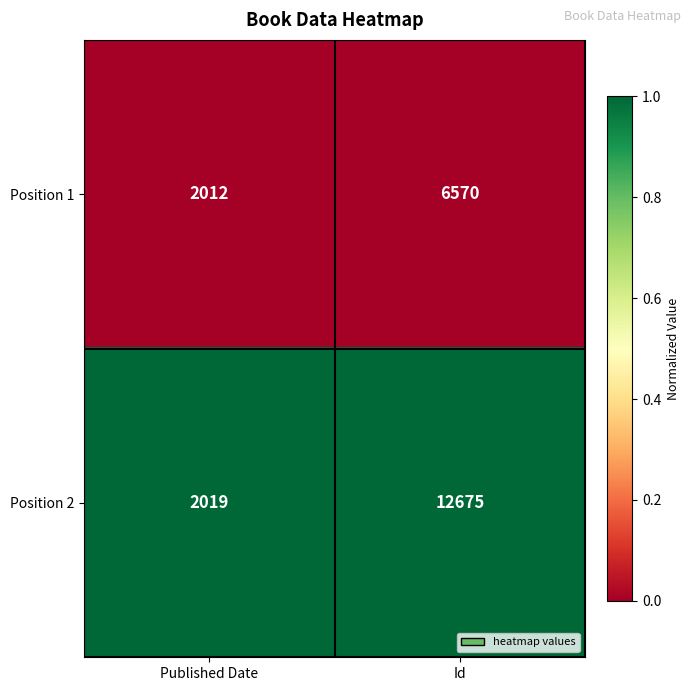

At which category is the sum across all series the highest?

Id